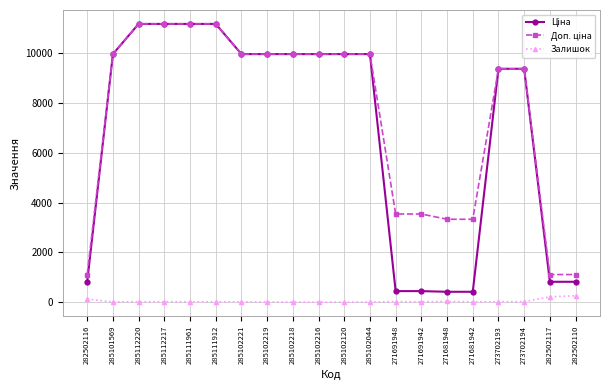

What is the highest value of the Залишок series?

256.0